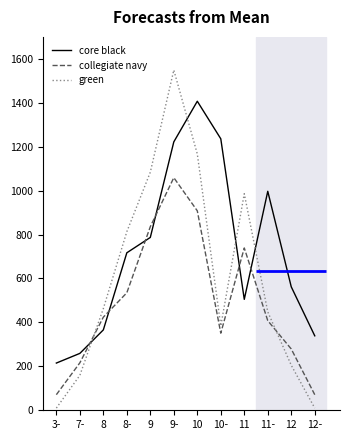

True or false: core black has more than 0 interior local peaks.

True